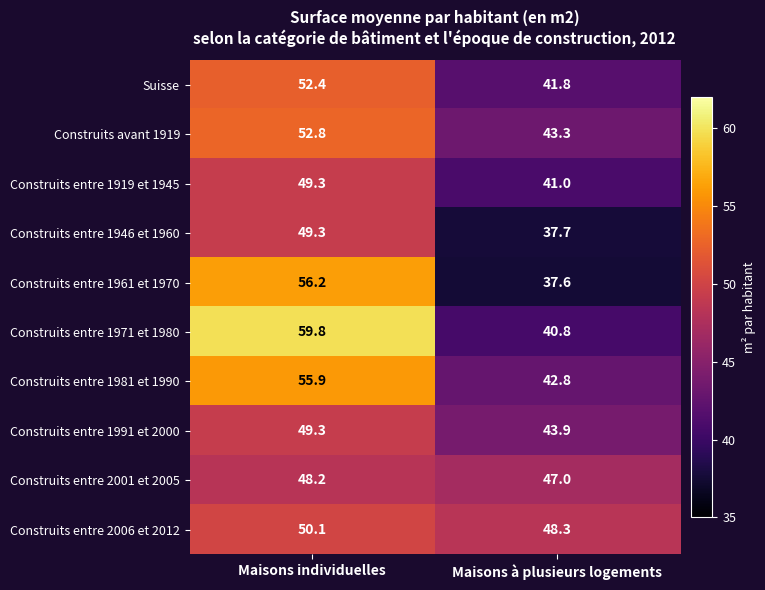

What is the total value across all series at Maisons à plusieurs logements?

424.2